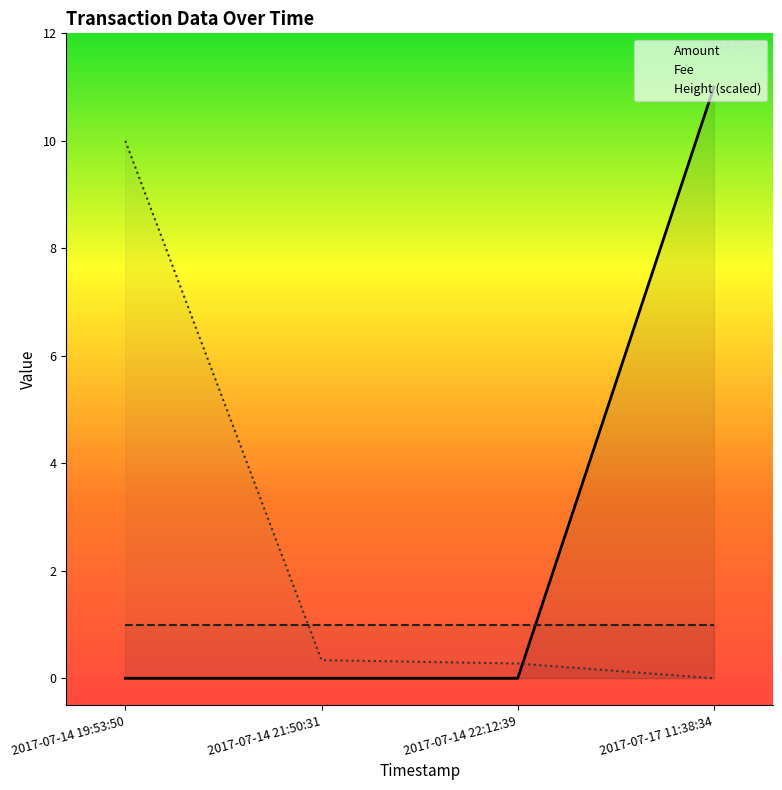

At how many categories does at least one series exceed 9?

2